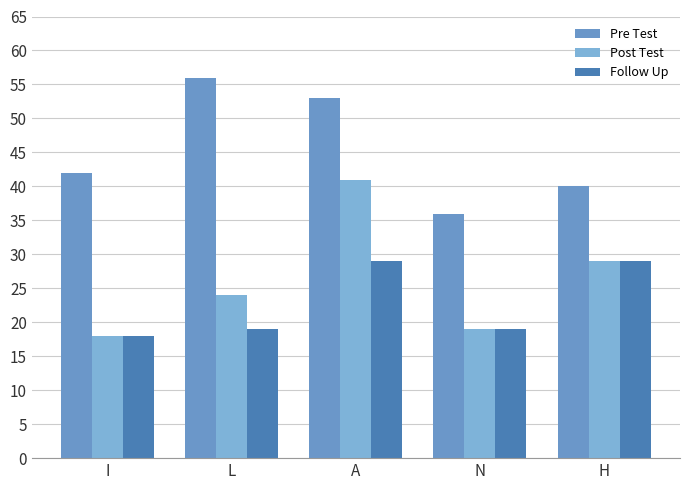

Rank the series by their average value, from highest to lowest.

Pre Test, Post Test, Follow Up